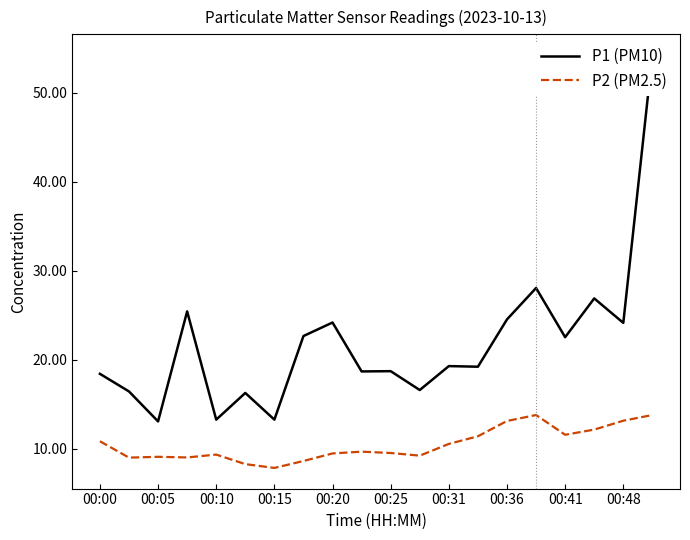

What is the average value of the P2 (PM2.5) series?

10.5